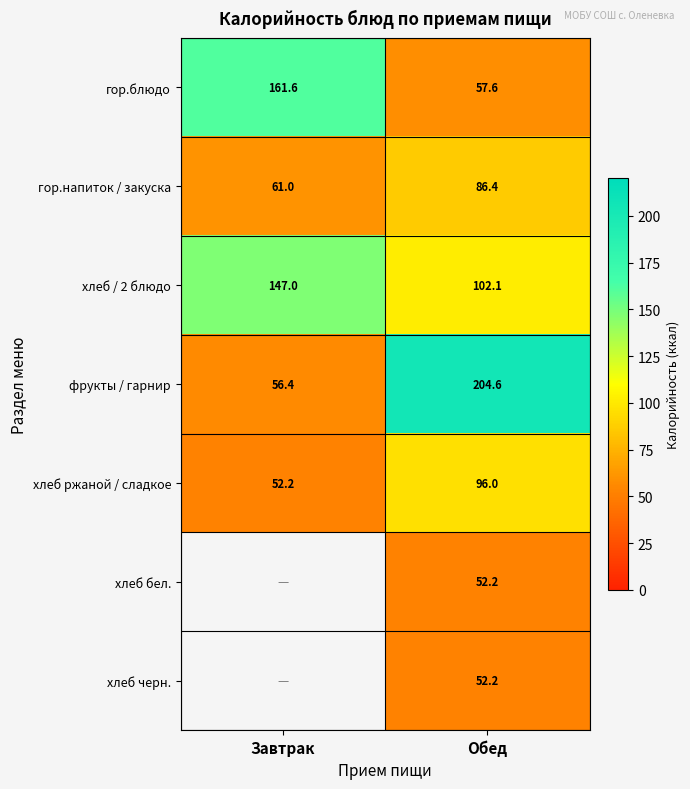

What is the difference between the maximum and minimum values in the хлеб ржаной / сладкое series?

43.8